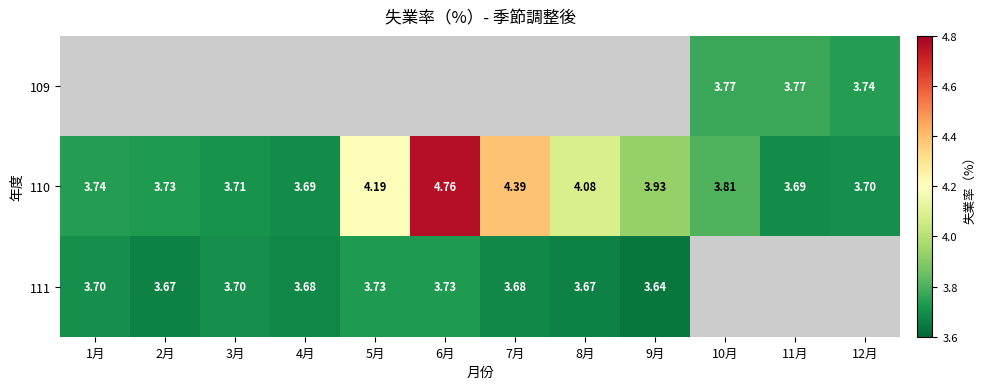

True or false: 109 has a value of 1.2 at 12月.

False